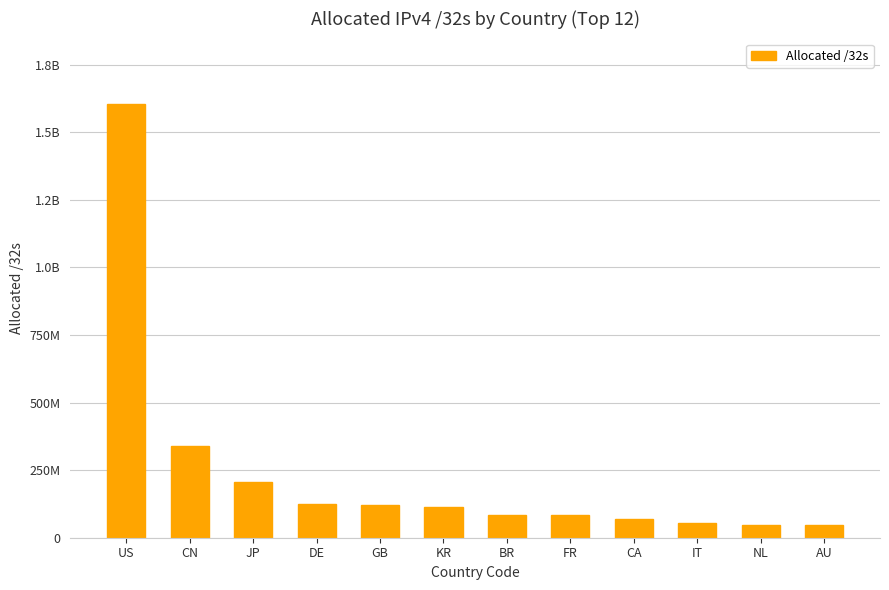

Is it true that the value at KR is 112467456?

True